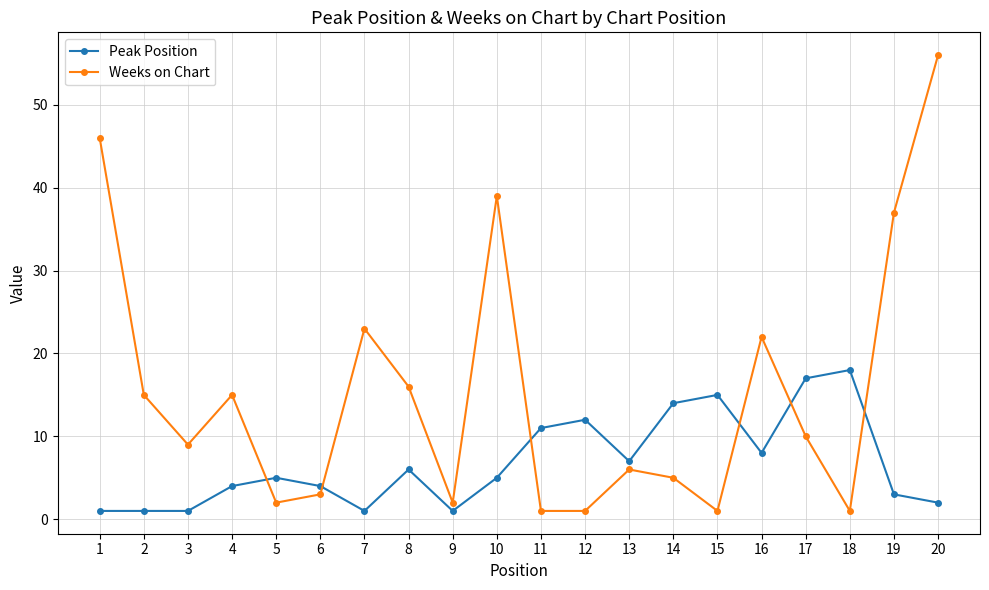

Reading right to left, transcribe all the data shown in this chart.

Peak Position: 2	3	18	17	8	15	14	7	12	11	5	1	6	1	4	5	4	1	1	1
Weeks on Chart: 56	37	1	10	22	1	5	6	1	1	39	2	16	23	3	2	15	9	15	46